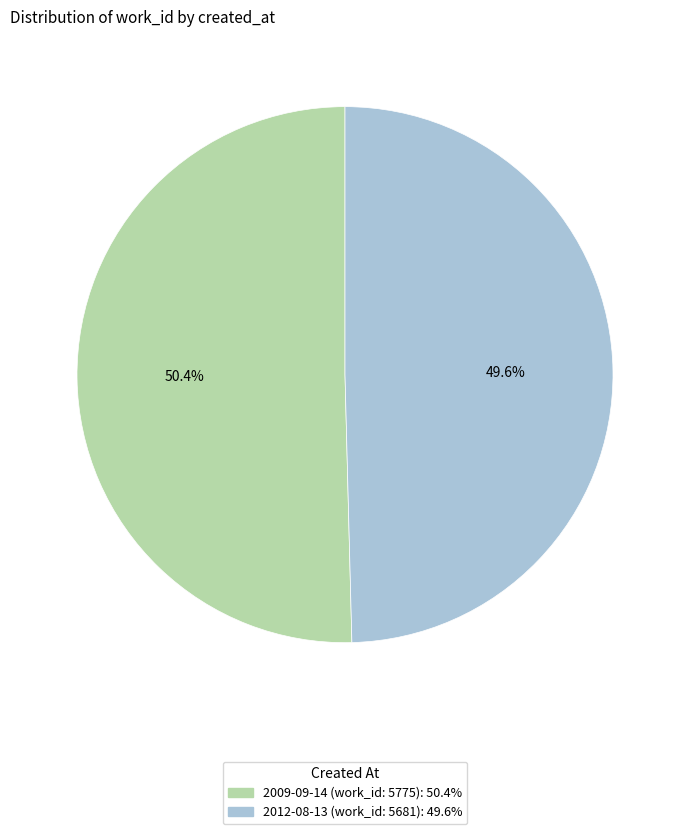

Is it true that 2009-09-14 (work_id: 5775) is 50% of the pie?

True